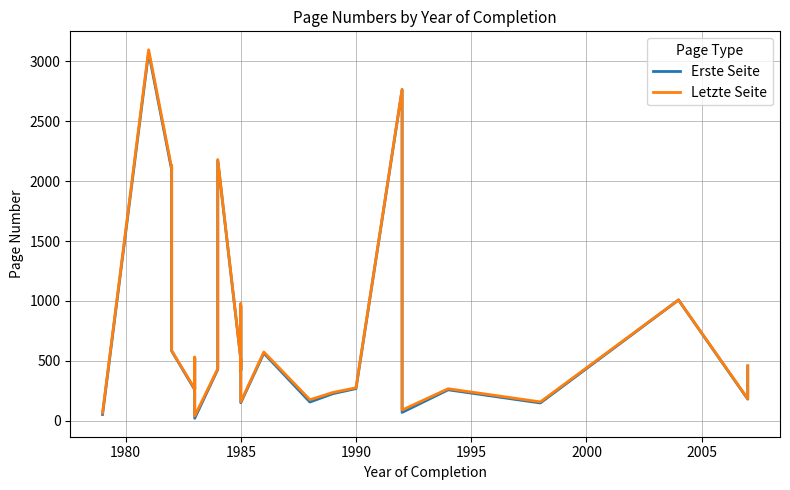

Is this an area chart (filled region under the line)?

No